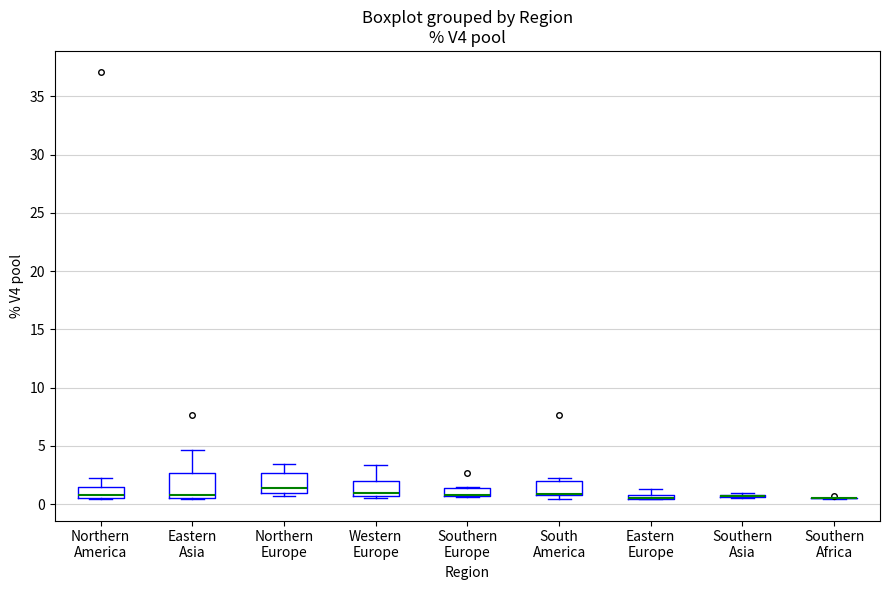

Where does the upper whisker of the box for Northern Europe end on the y-axis? The values are not printed on the chart, so give them approximately, as read against the axis.

3.5